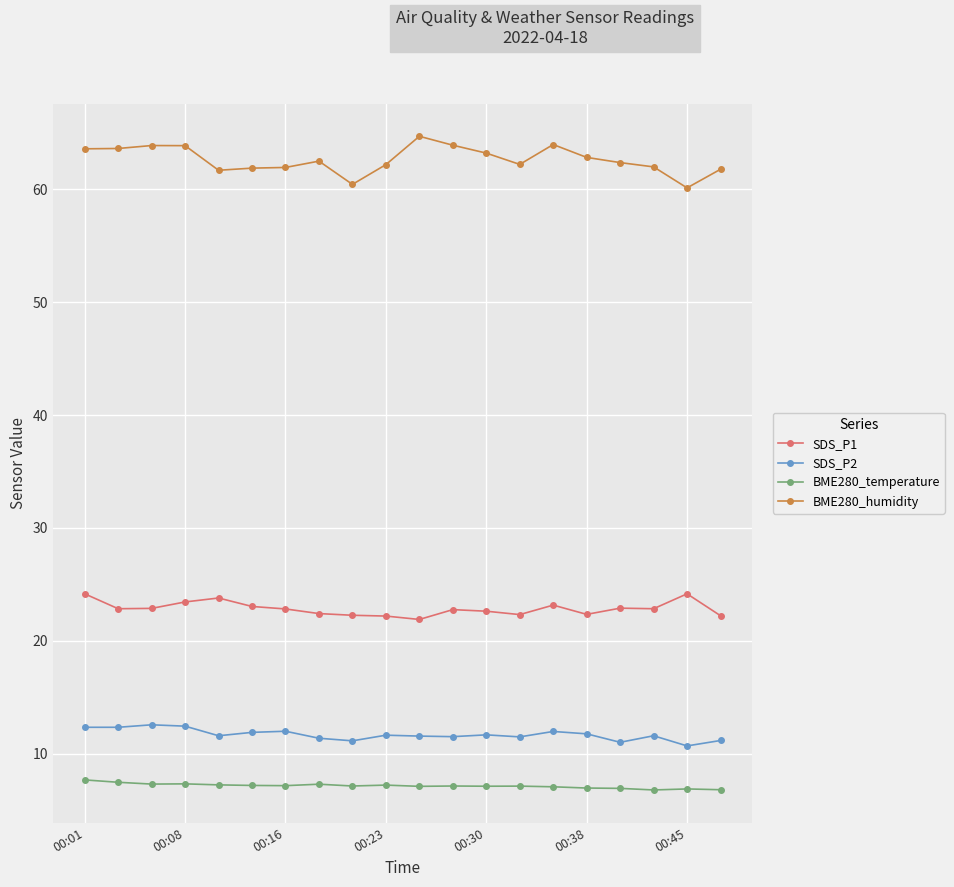

What is the difference between the maximum and minimum values in the BME280_temperature series?

0.9